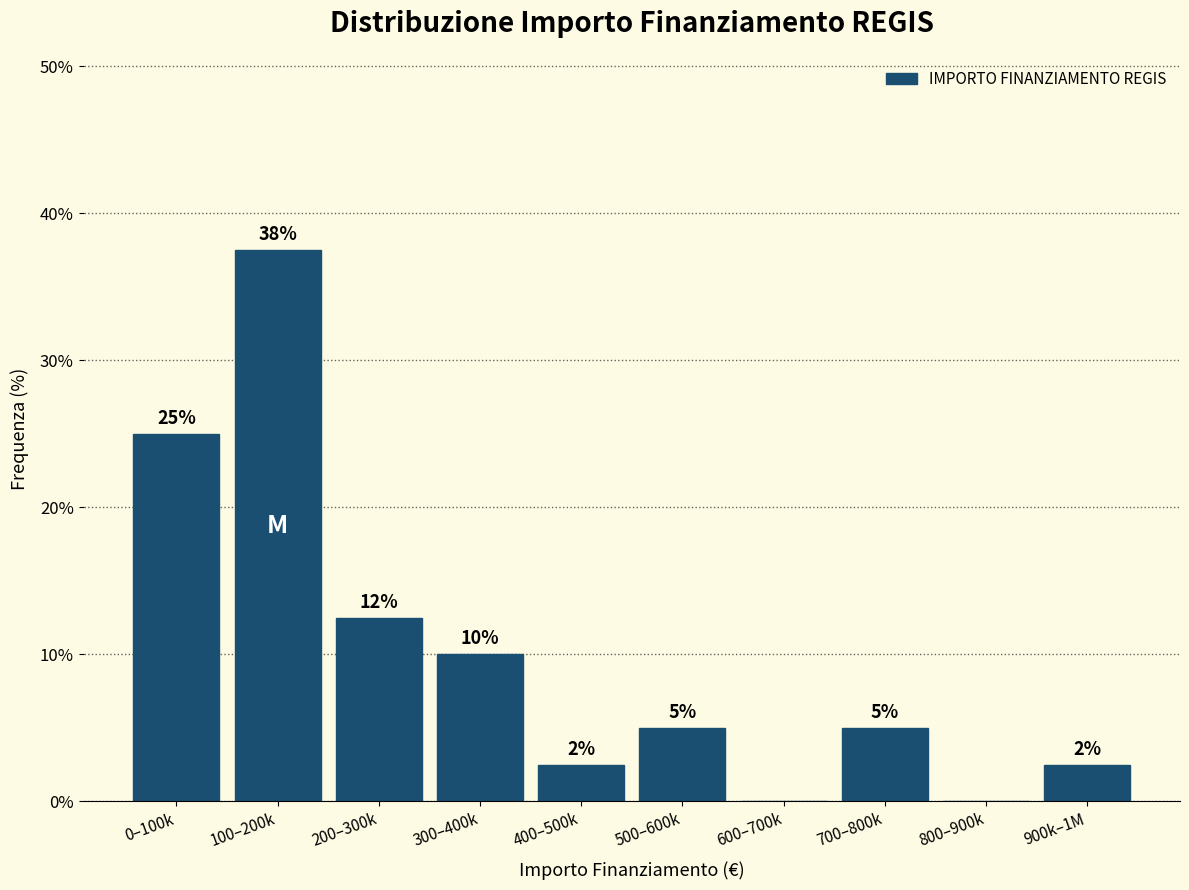

What is the sum of the values at 300–400k and 0–100k?

35.0